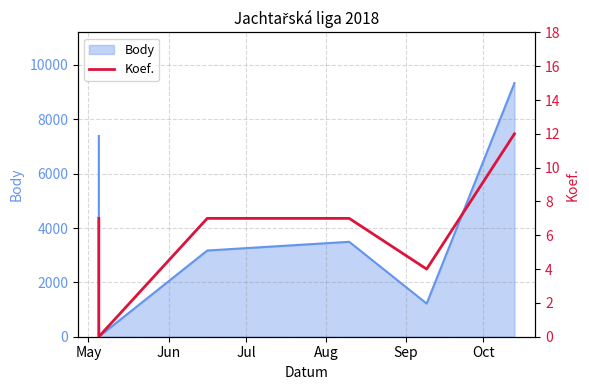

What is the change in value from Jul to Oct?

+5